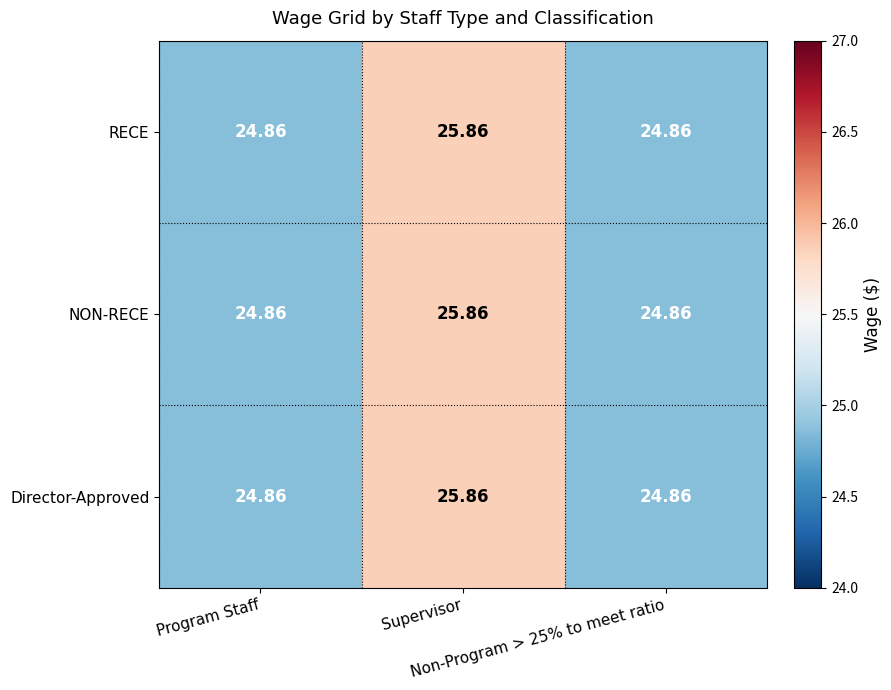

Count the number of data series in this chart.

3